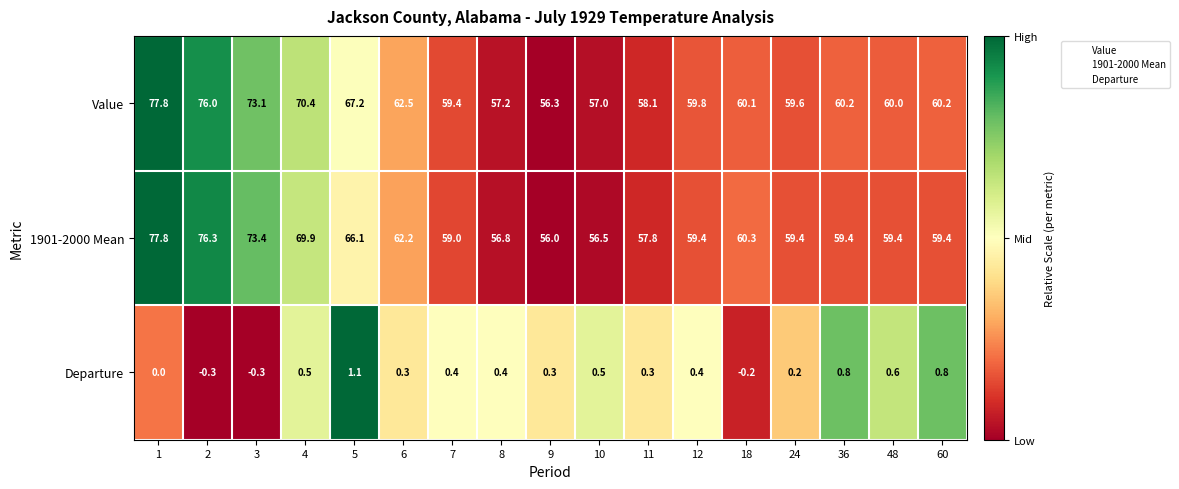

What is the smallest value displayed?

-0.3